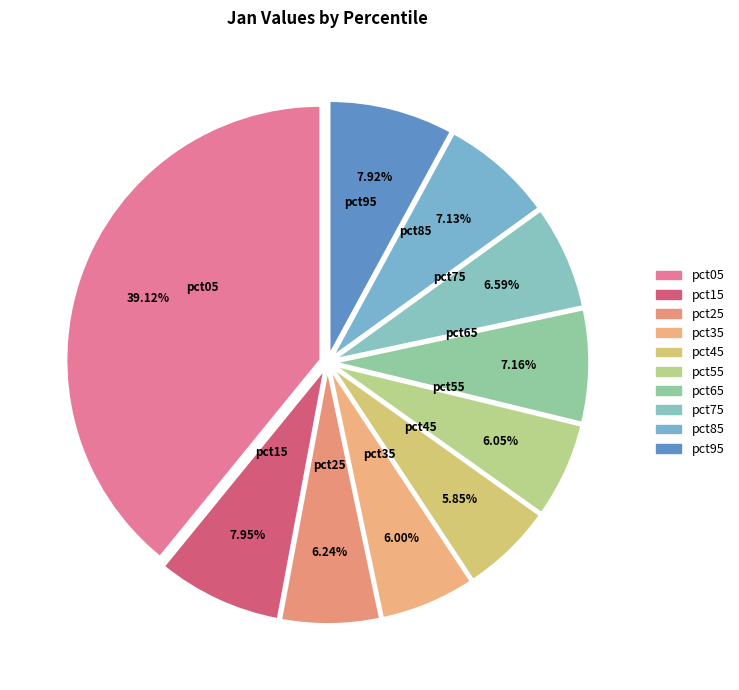

Between pct05 and pct45, which is larger?

pct05